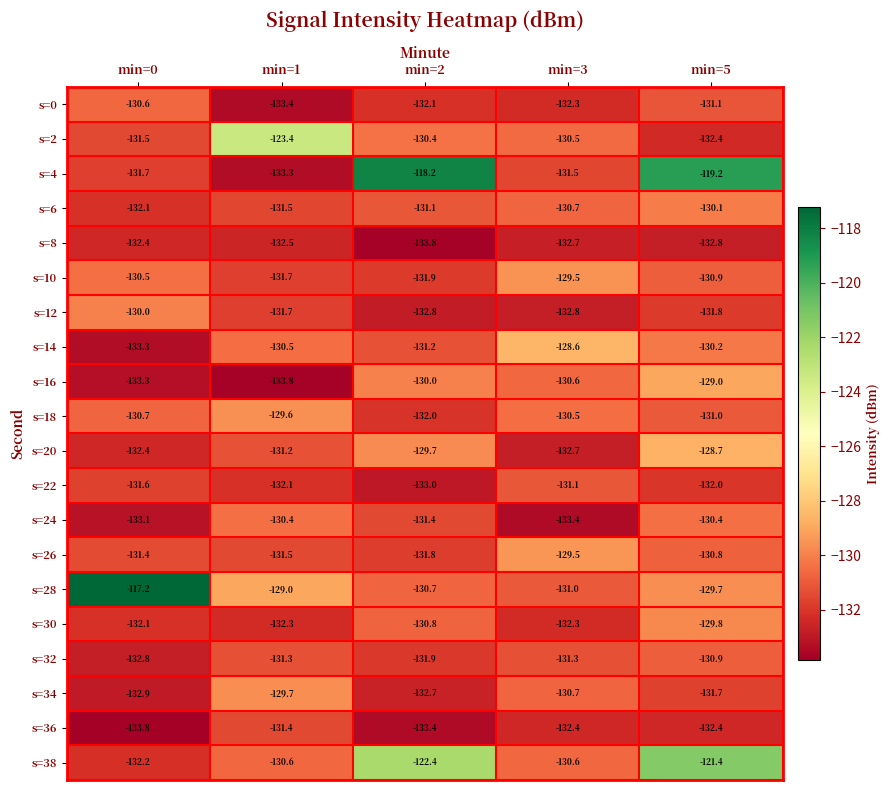

Where is s=38 nearest to the value -126?

min=2